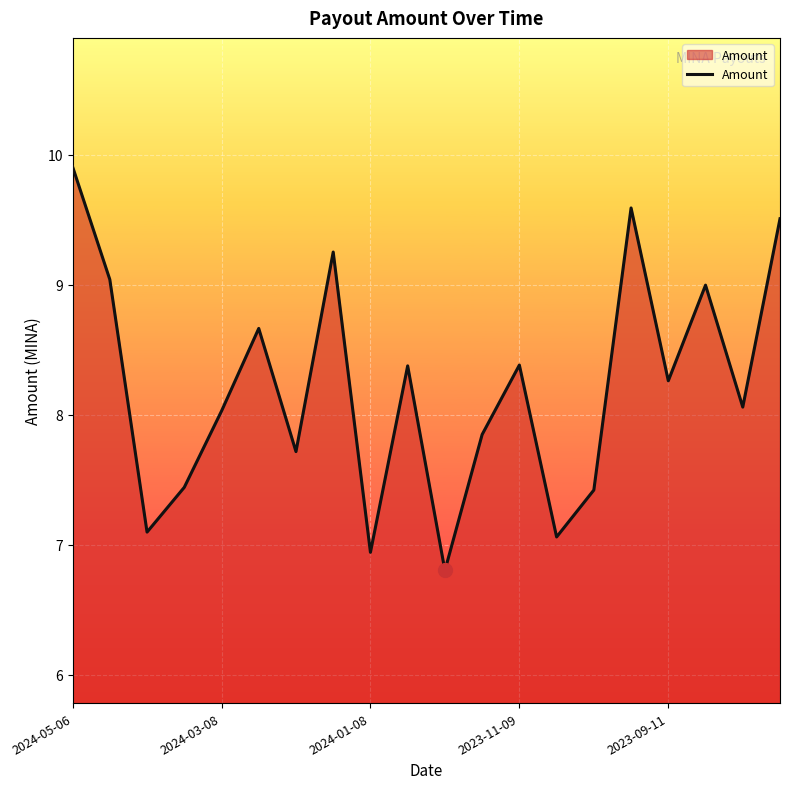

What is the minimum value shown in the chart?

6.8